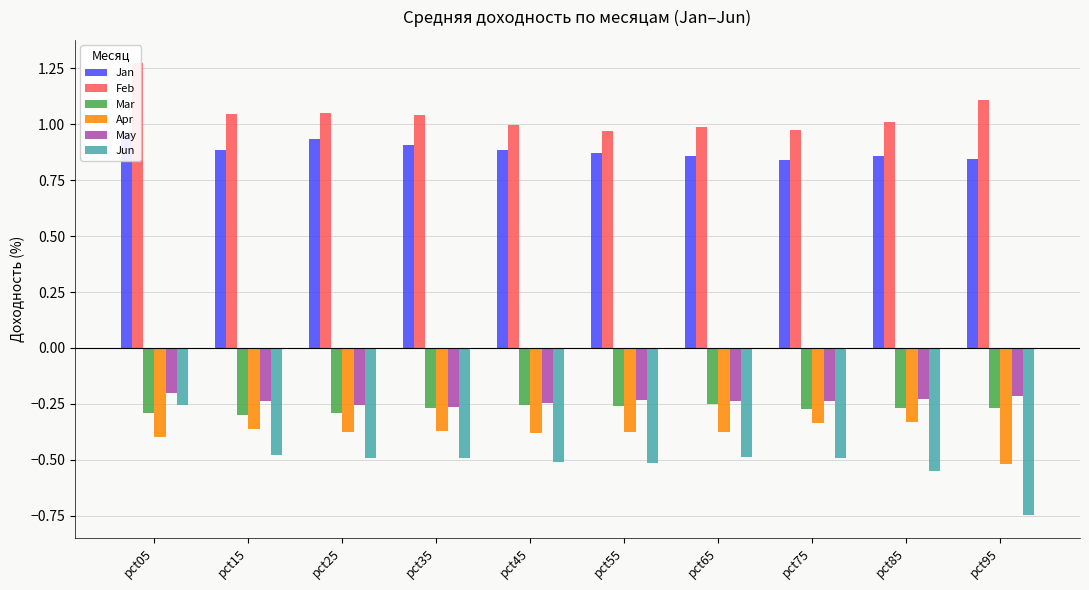

At which label does Feb first exceed 1?

pct05